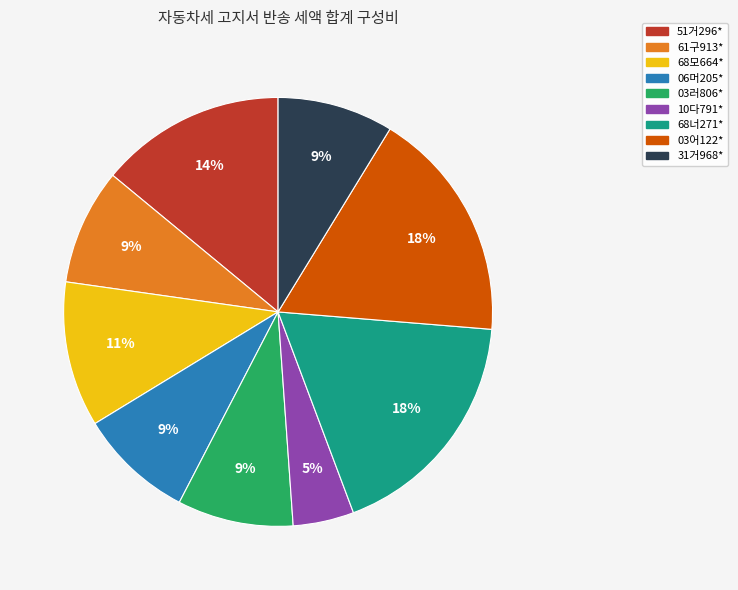

Does any single category account for the majority?

No